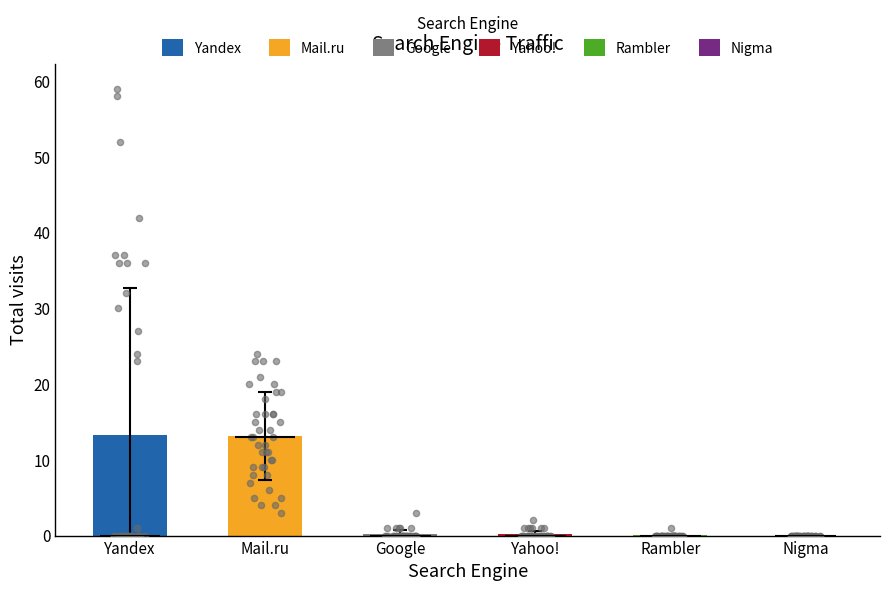

Is the value of Rambler at 19 greater than the value of Mail.ru at 16?

No